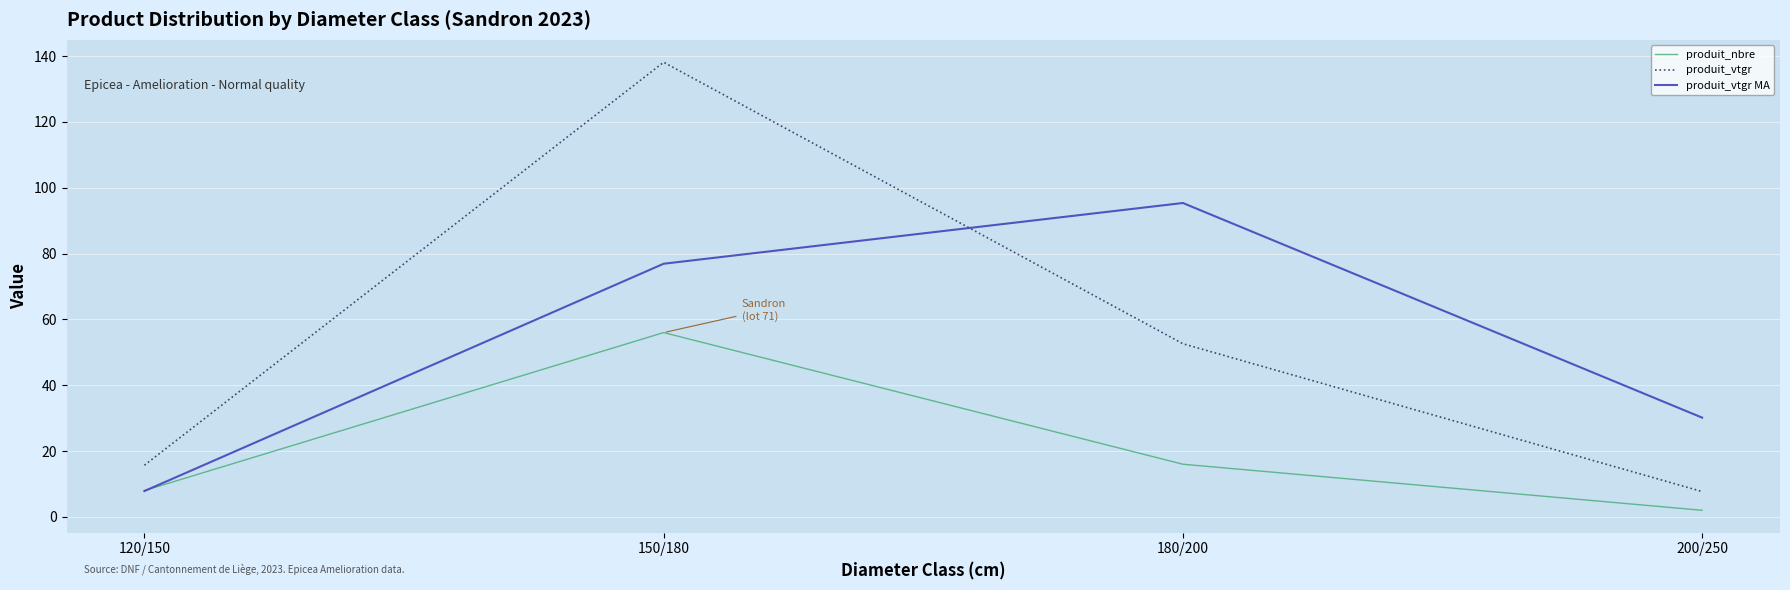

At which label is produit_vtgr MA closest to 51?

200/250